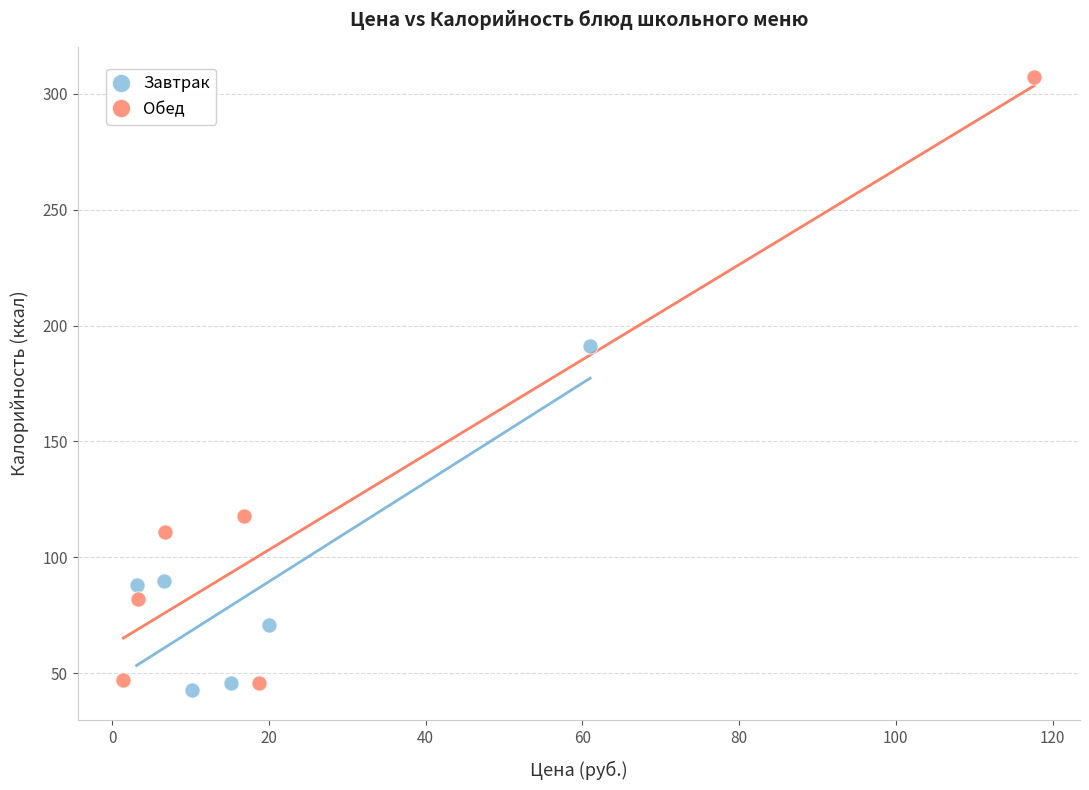

Which series has the largest Y range (max minus min)?

Обед